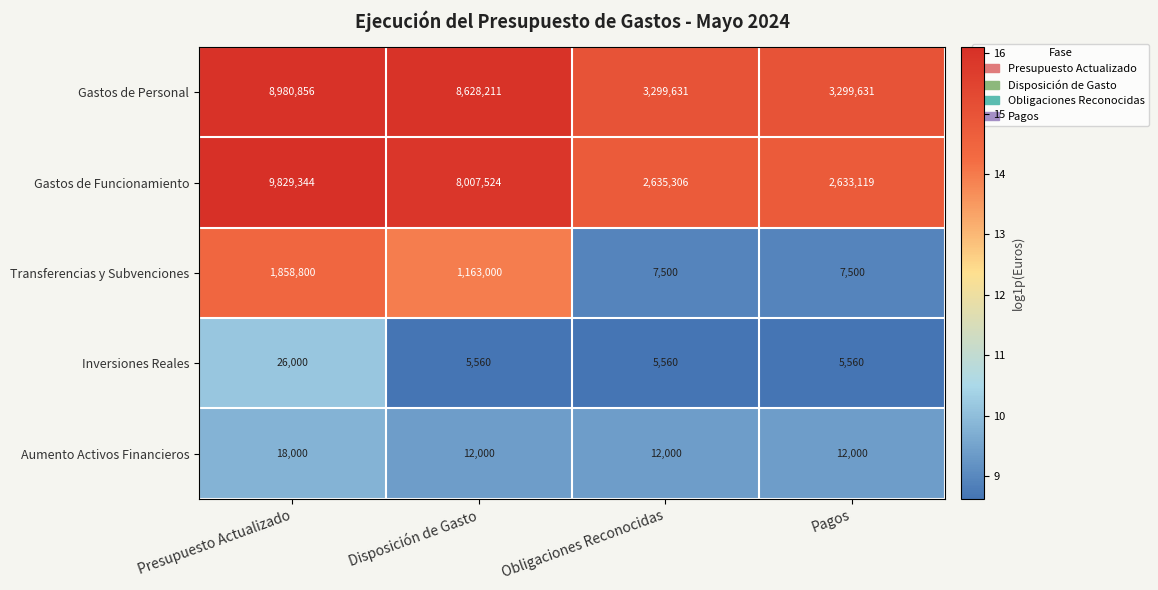

What is the difference between the Gastos de Funcionamiento values at Disposición de Gasto and Obligaciones Reconocidas?

5372218